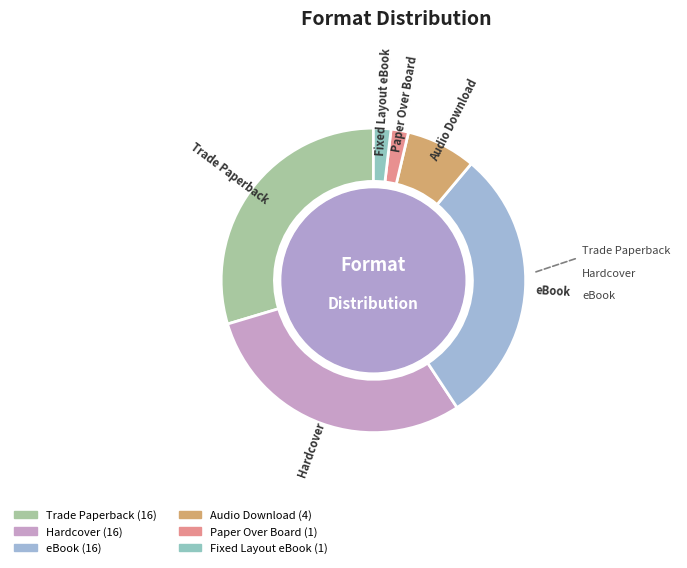

The Hardcover slice represents 30% of the pie. True or false?

True